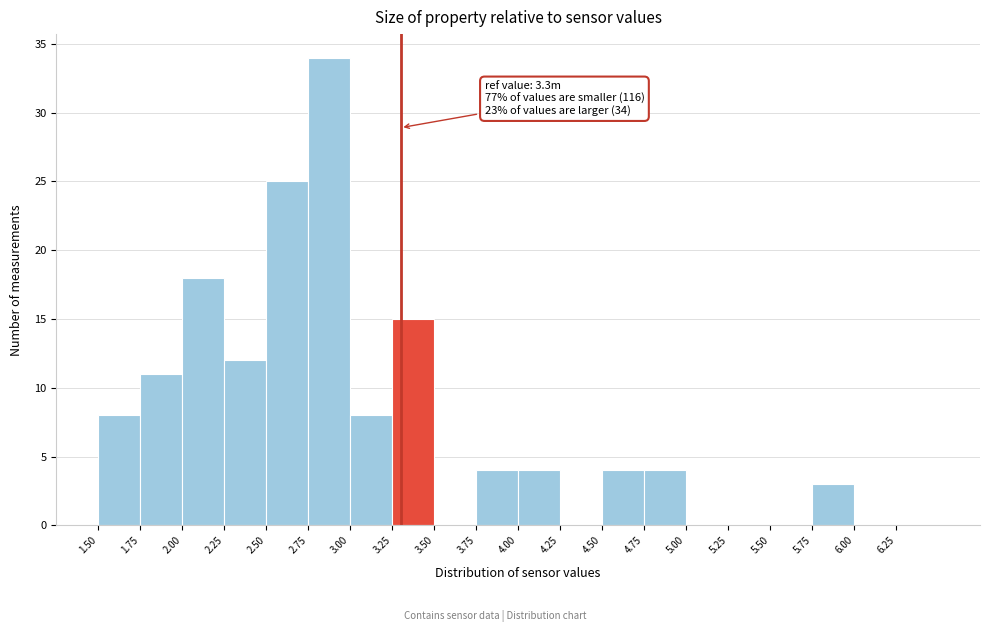

Which range on the x-axis has the tallest bar?

2.75 to 3.00